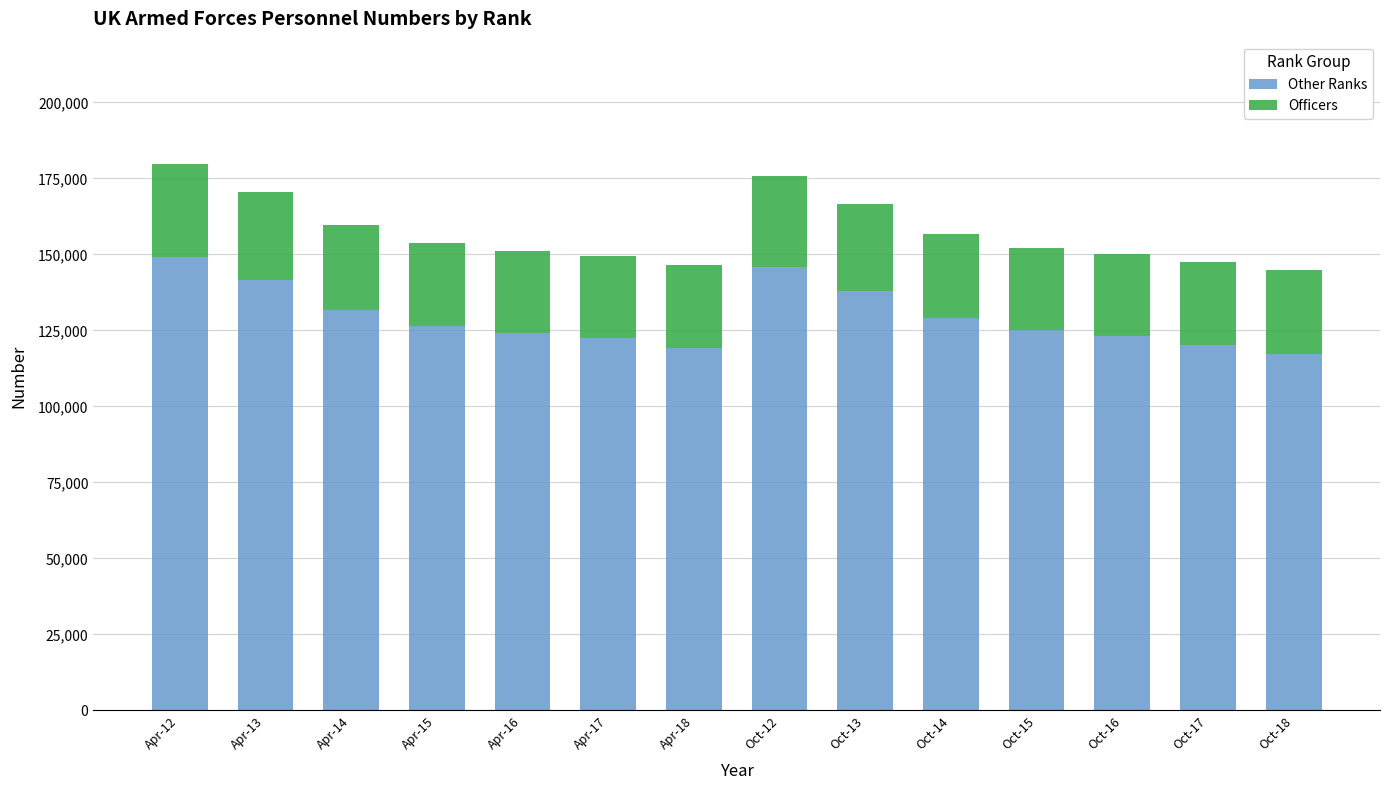

What is the total value across all series at Oct-14?

156630